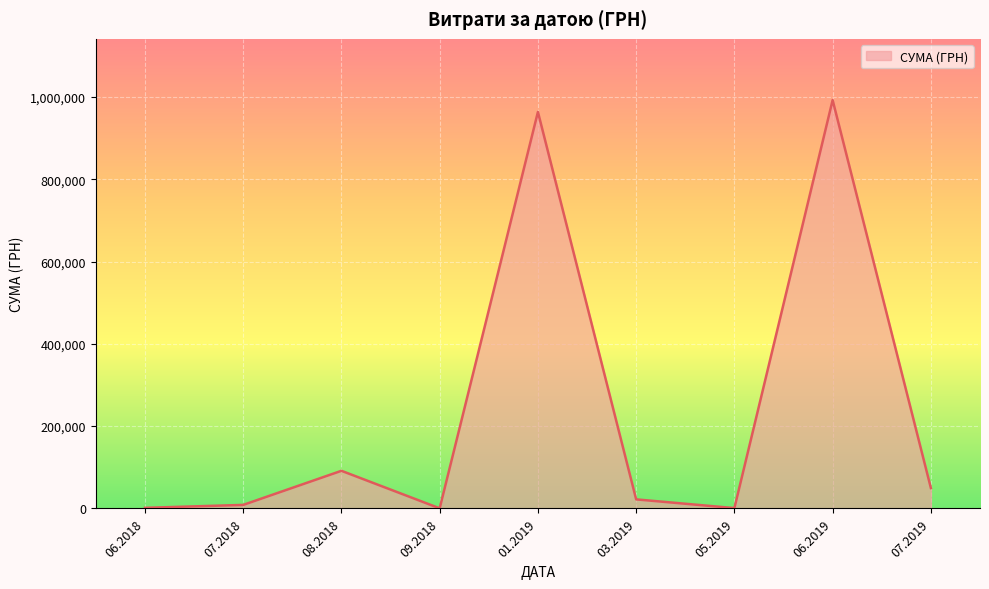

How many series are shown in this chart?

1